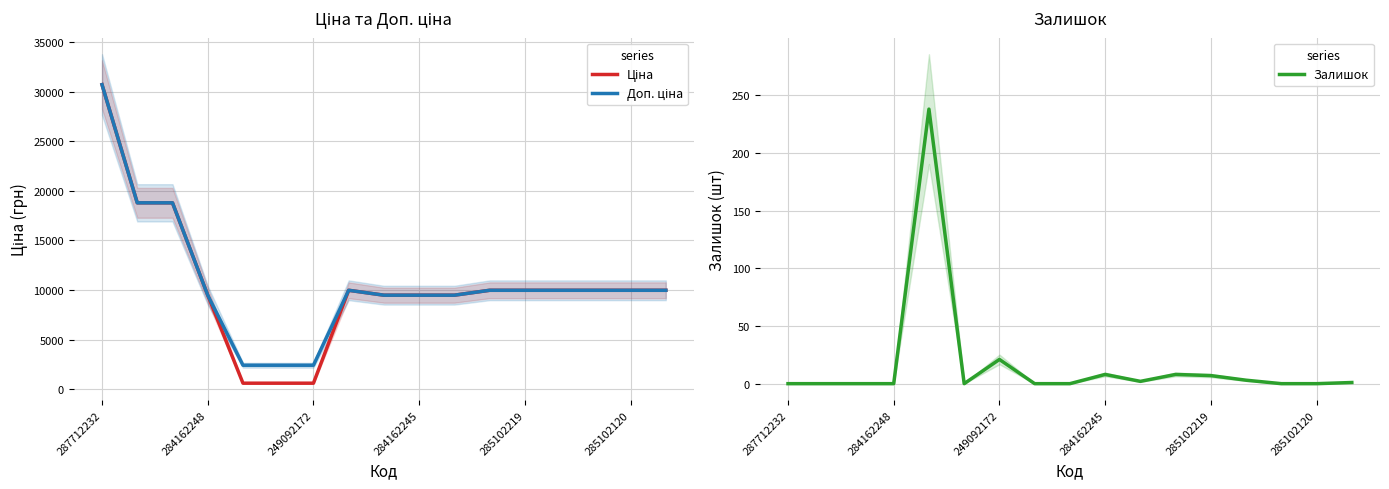

At which label is Залишок closest to 119?

249092172